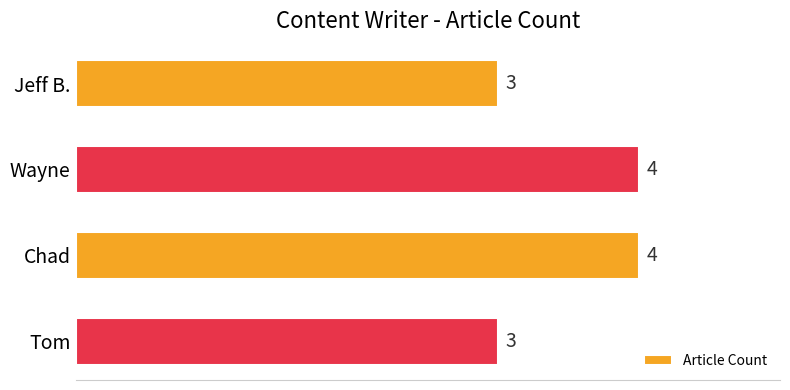

True or false: the data shows 5 at Tom.

False